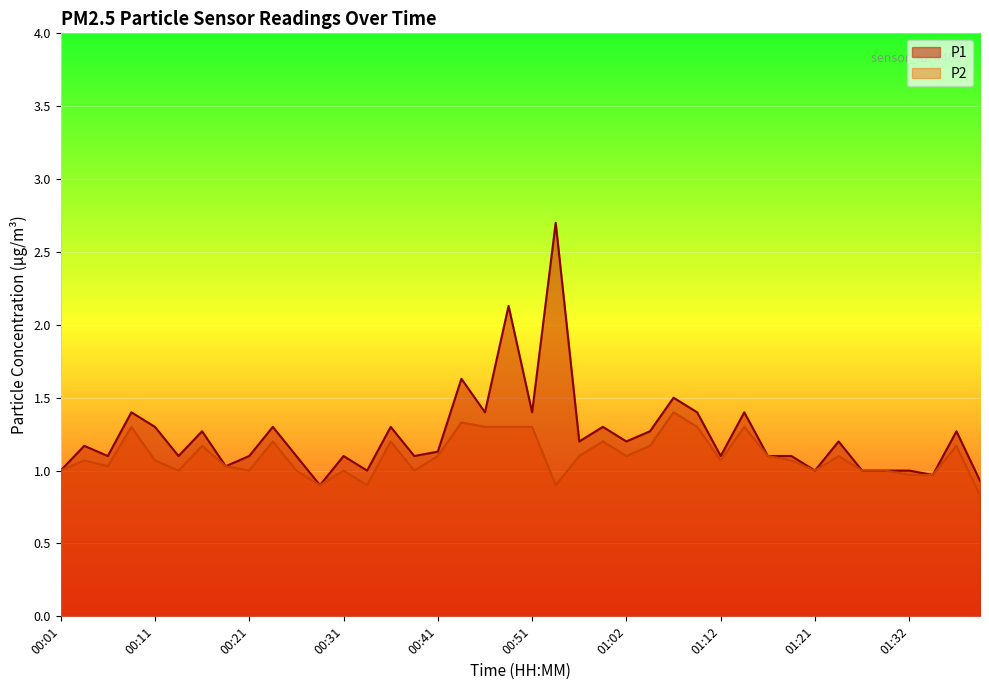

The value of P2 at 00:03 is 1.1. True or false?

True